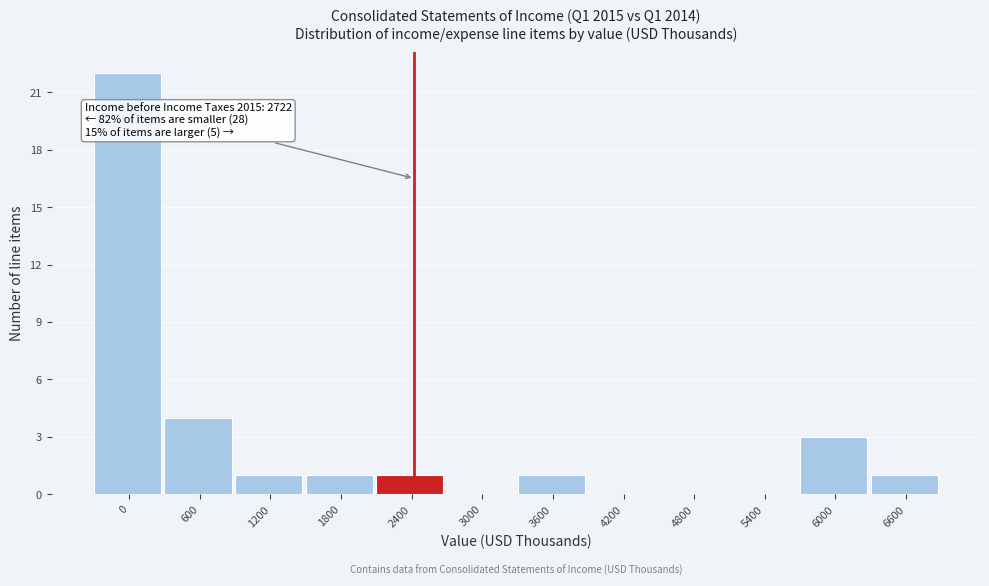

Reading left to right, extract all data points from this chart.

0=22	600=4	1200=1	1800=1	2400=1	3000=0	3600=1	4200=0	4800=0	5400=0	6000=3	6600=1